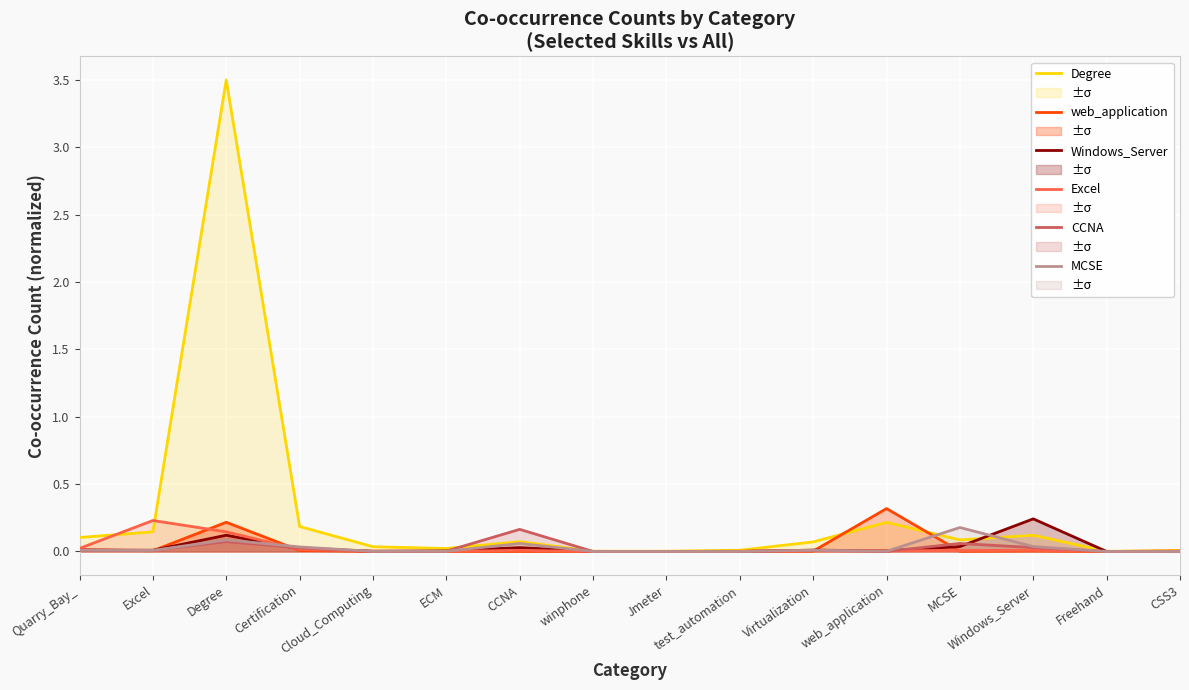

True or false: Windows_Server and CCNA cross at least once.

True